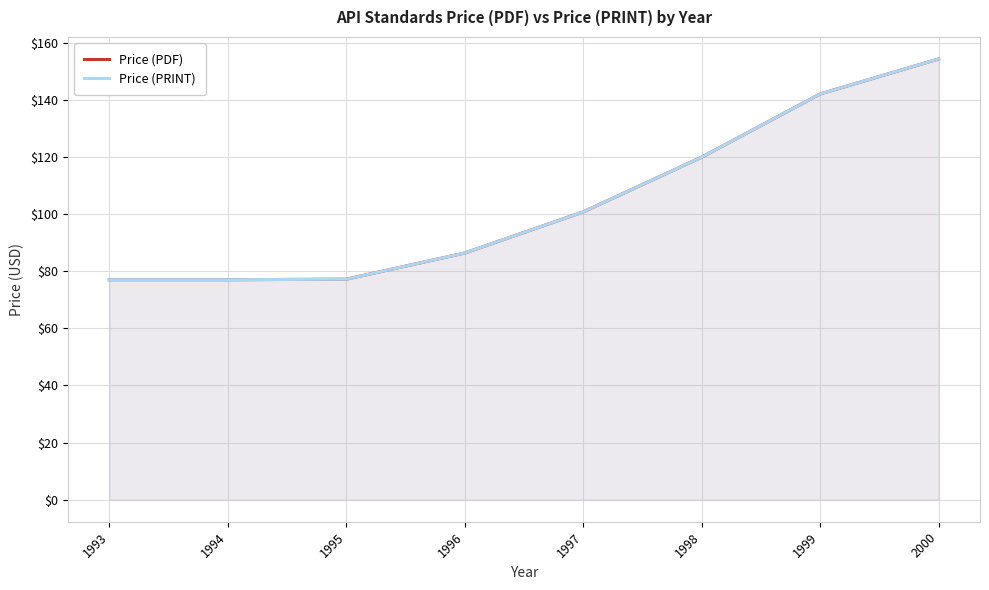

What is the value of the Price (PRINT) point at the 7th from the left?

142.0